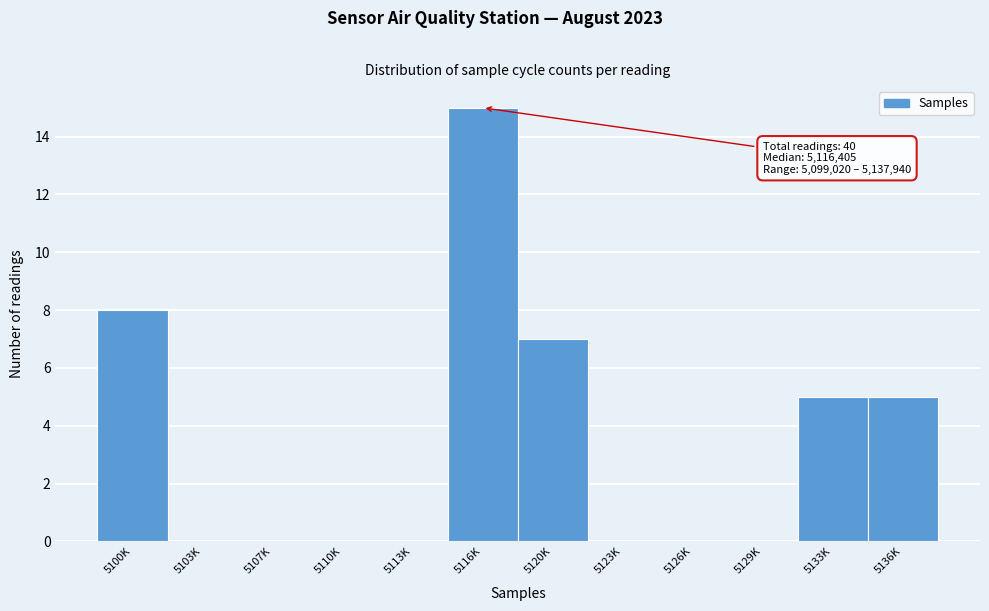

Reading left to right, transcribe all the data shown in this chart.

5100K=8	5103K=0	5107K=0	5110K=0	5113K=0	5116K=15	5120K=7	5123K=0	5126K=0	5129K=0	5133K=5	5136K=5